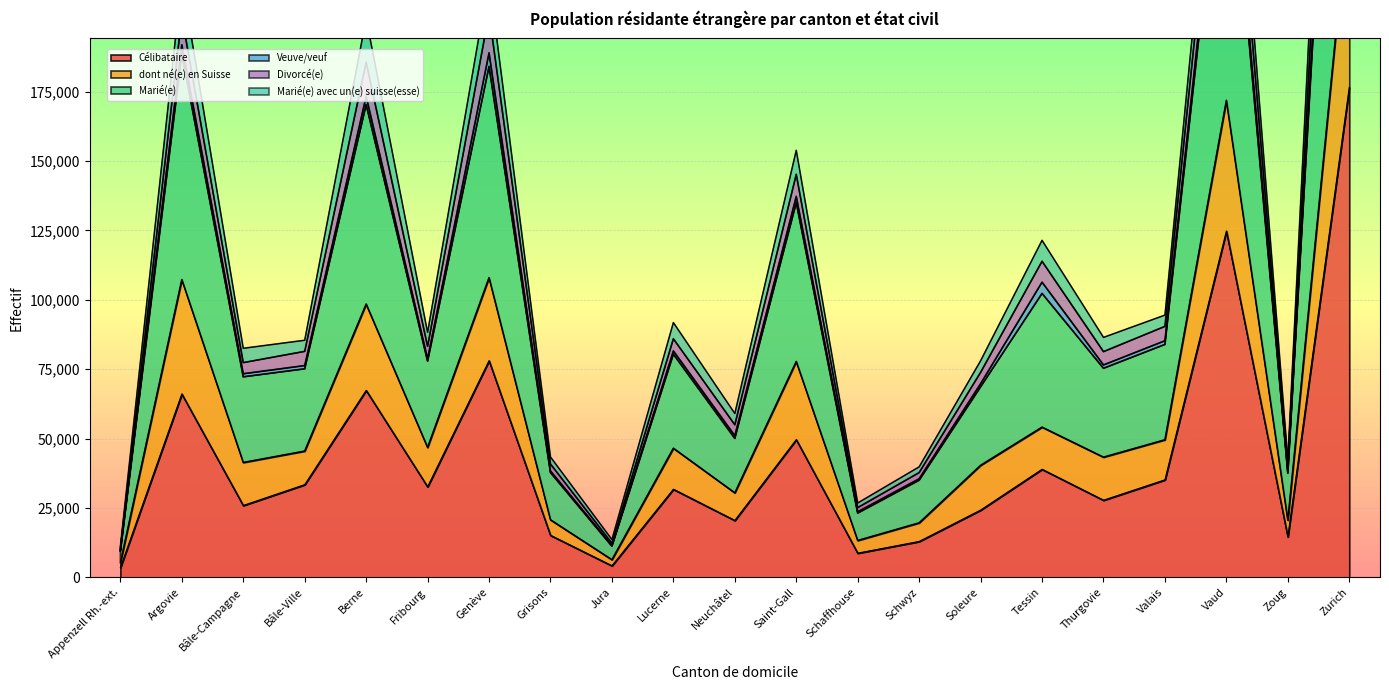

At how many categories does at least one series exceed 170913?

5